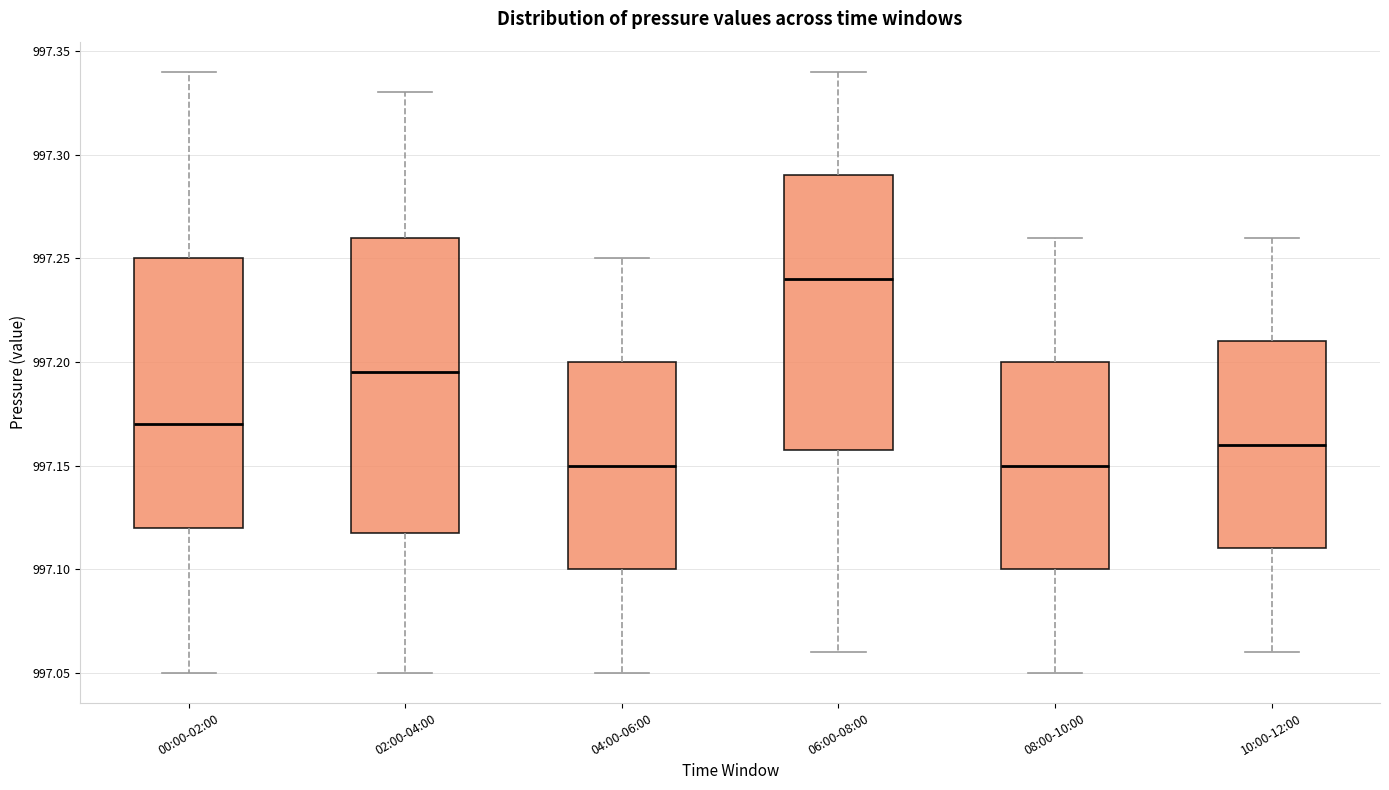

Comparing the boxes themselves (not the whiskers), which one is the tallest?

02:00-04:00